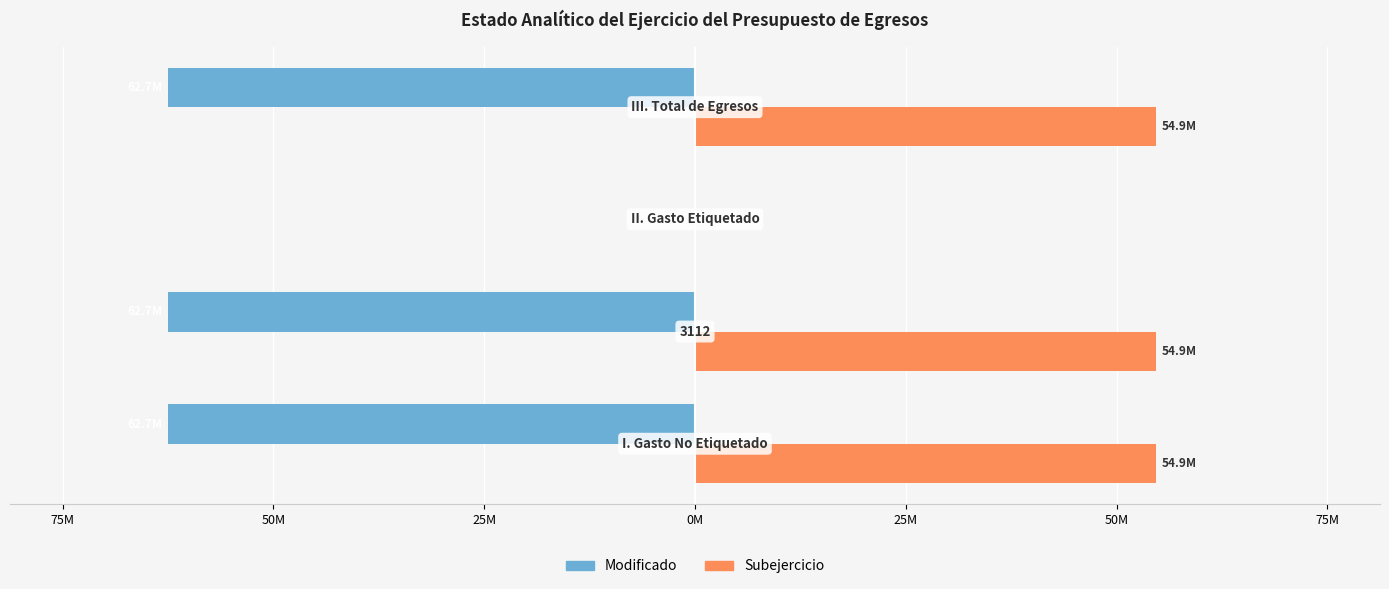

Reading left to right, transcribe all the data shown in this chart.

Modificado: -62662206.1	-62662206.1	0.0	-62662206.1
Subejercicio: 54867493.6	54867493.6	0.0	54867493.6